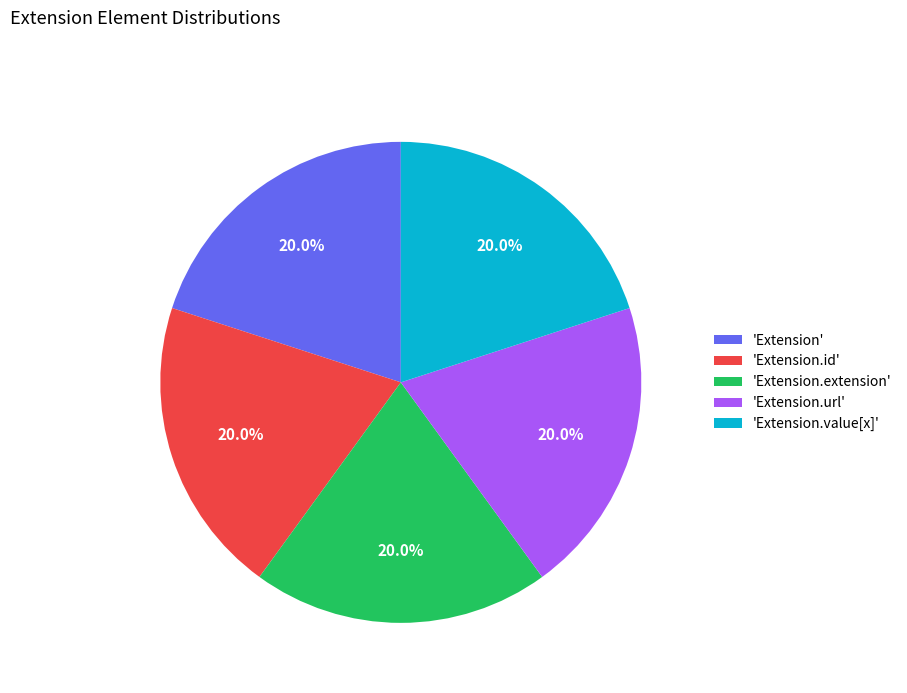

Count the number of slices in the pie.

5